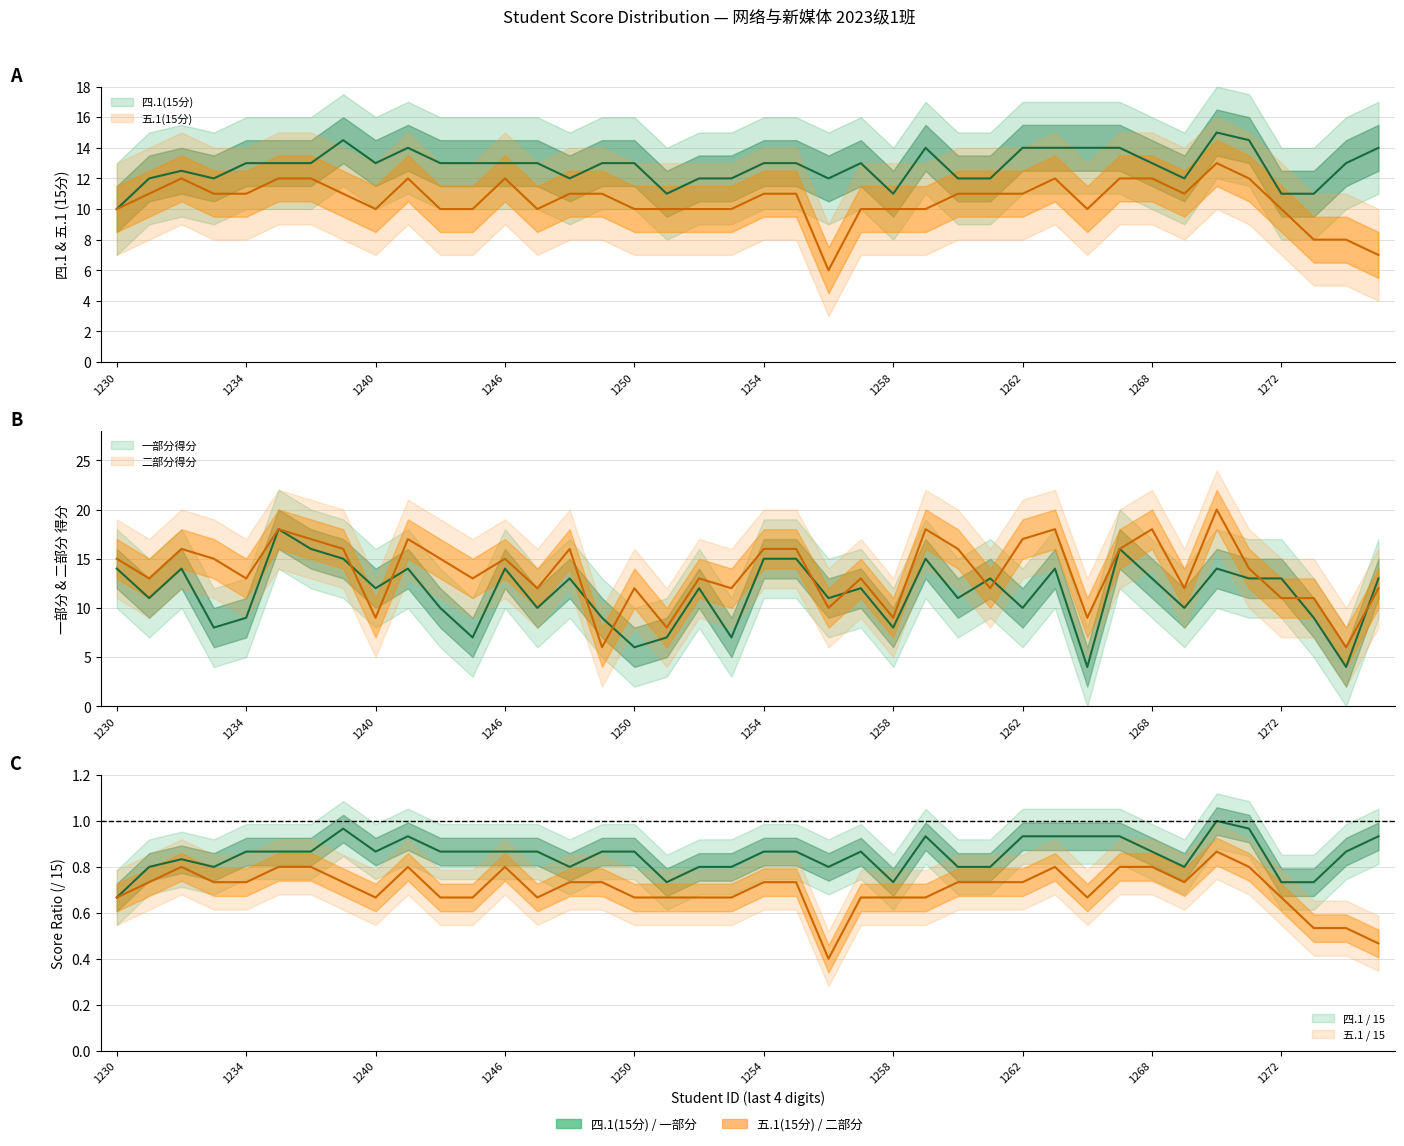

What is the value of the 四.1(15分) point at the 28th from the left?

12.0